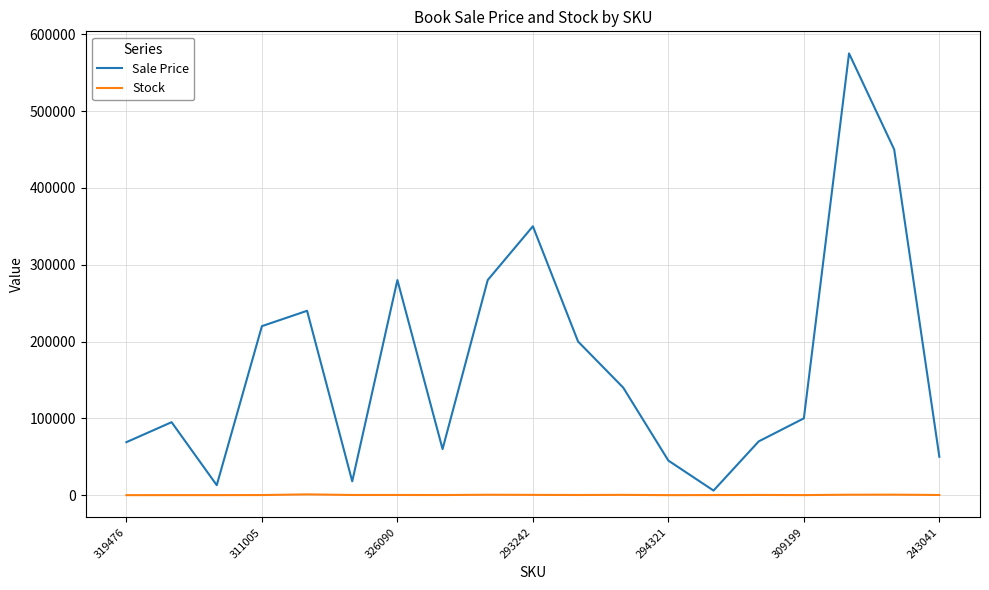

Which series has the largest range (max minus min)?

Sale Price